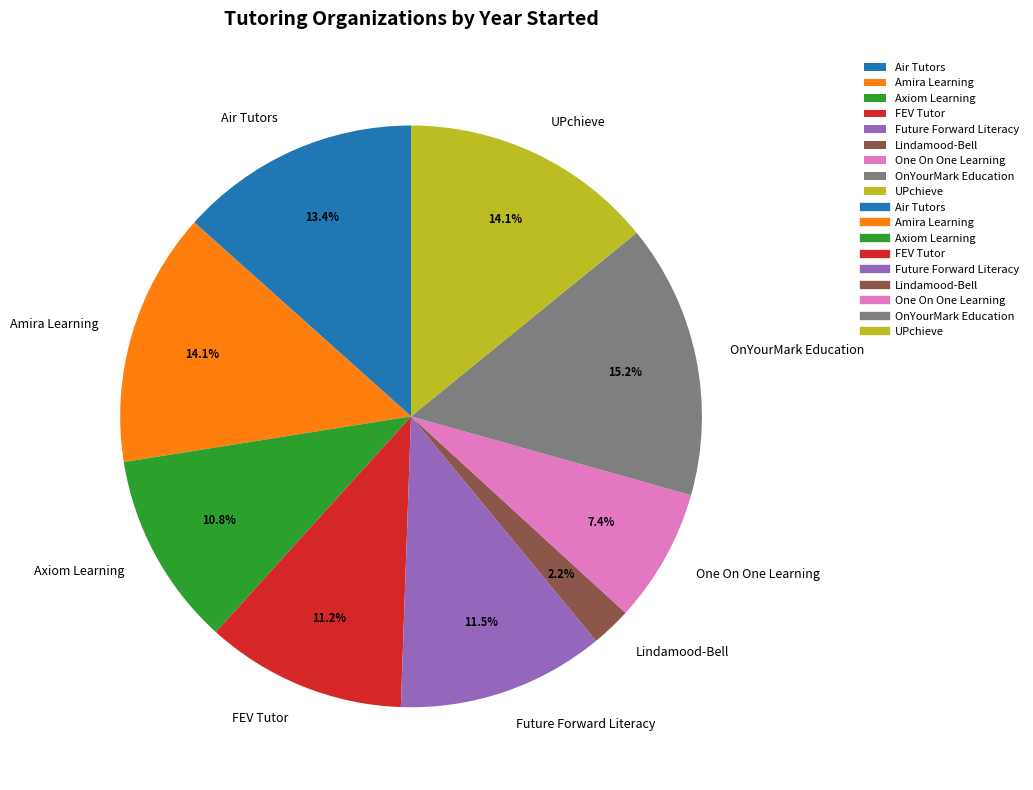

What percentage is the Axiom Learning slice, to the nearest percent?

11%